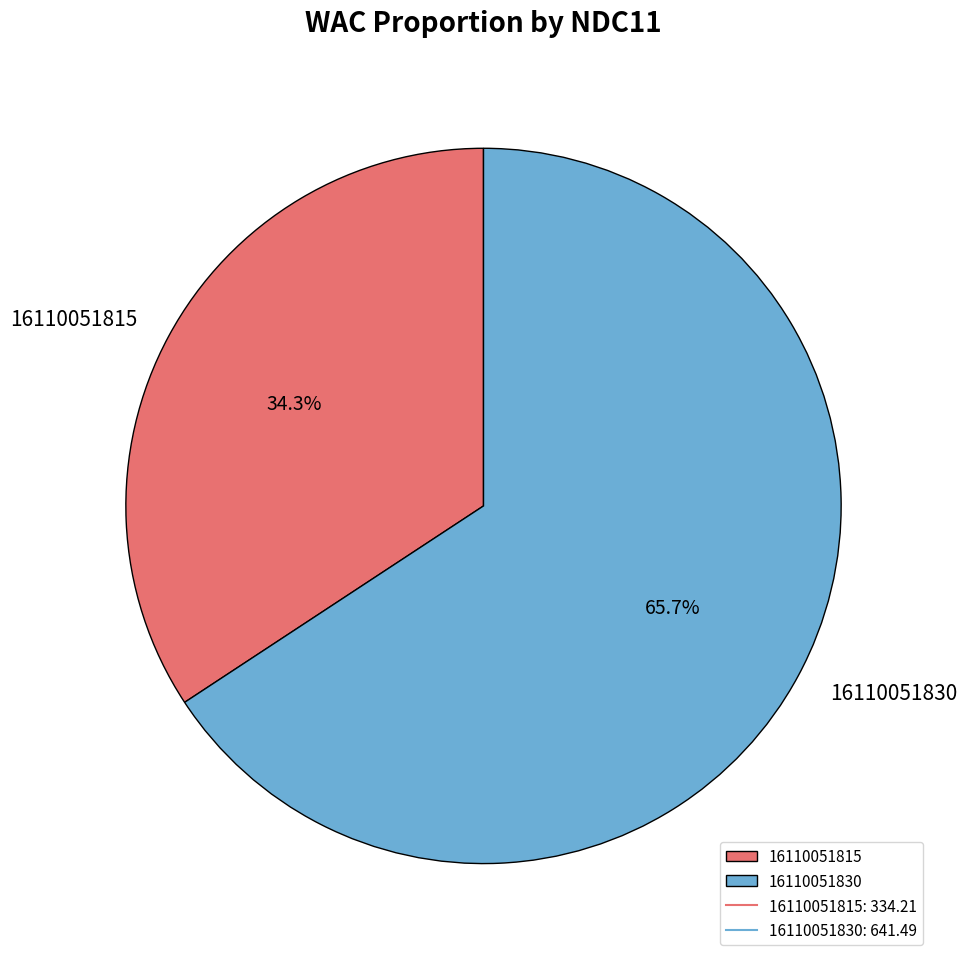

What is the ratio of the value at 16110051815 to the value at 16110051830?

0.5